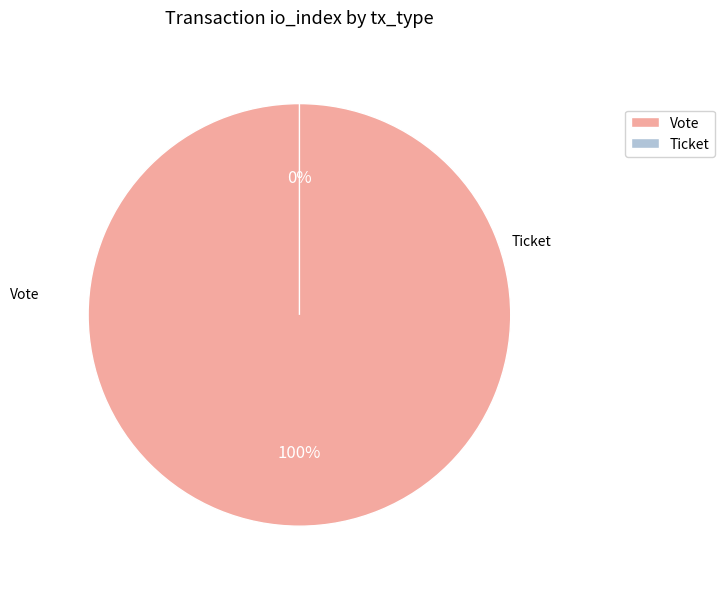

Do Ticket and Vote together represent more than half of the pie?

Yes